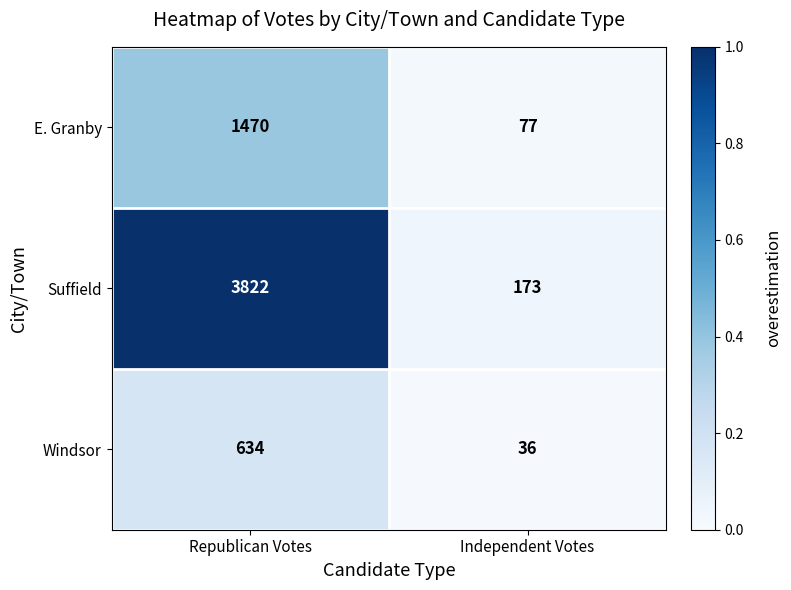

What is the difference between the maximum and minimum values in the Suffield series?

3649